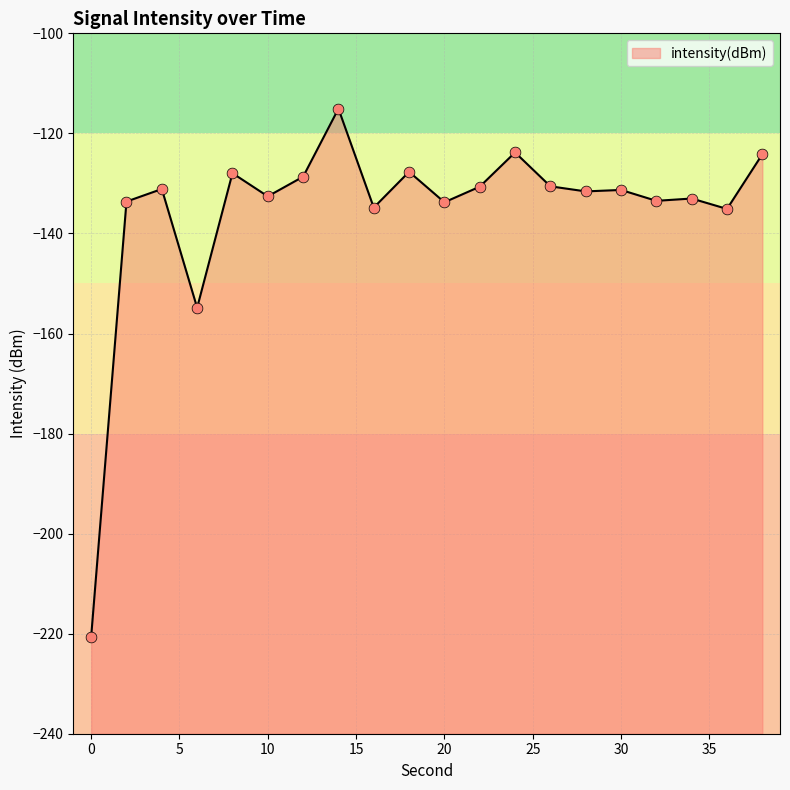

Between 14 and 20, which is larger?

14